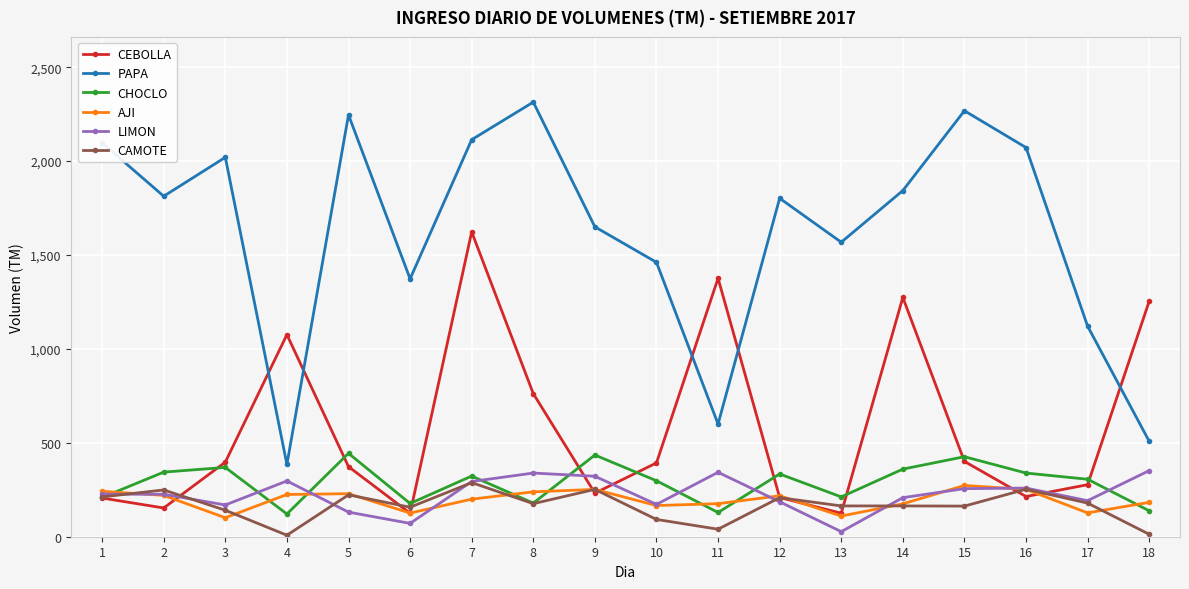

What is the highest value of the LIMON series?

352